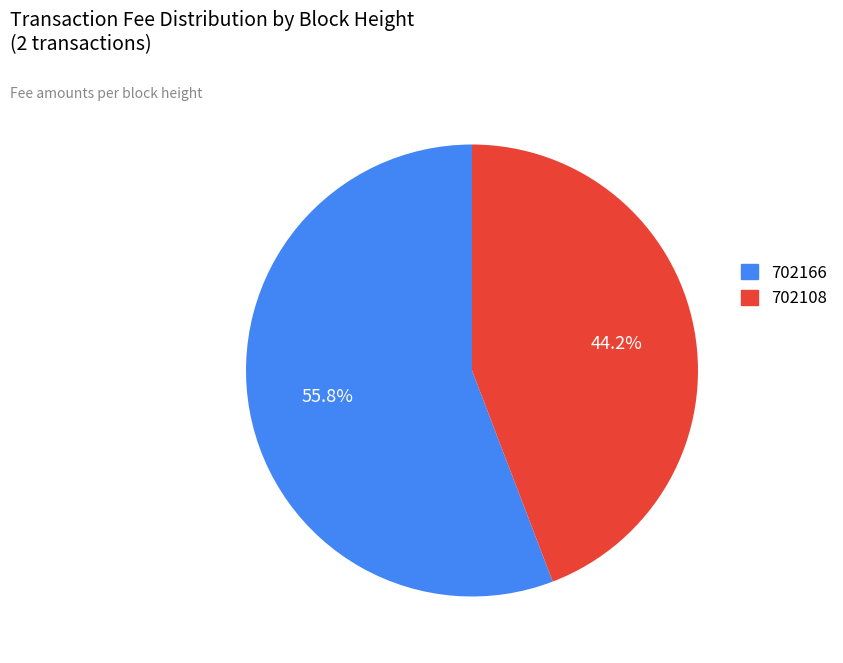

How many segments does this pie chart have?

2